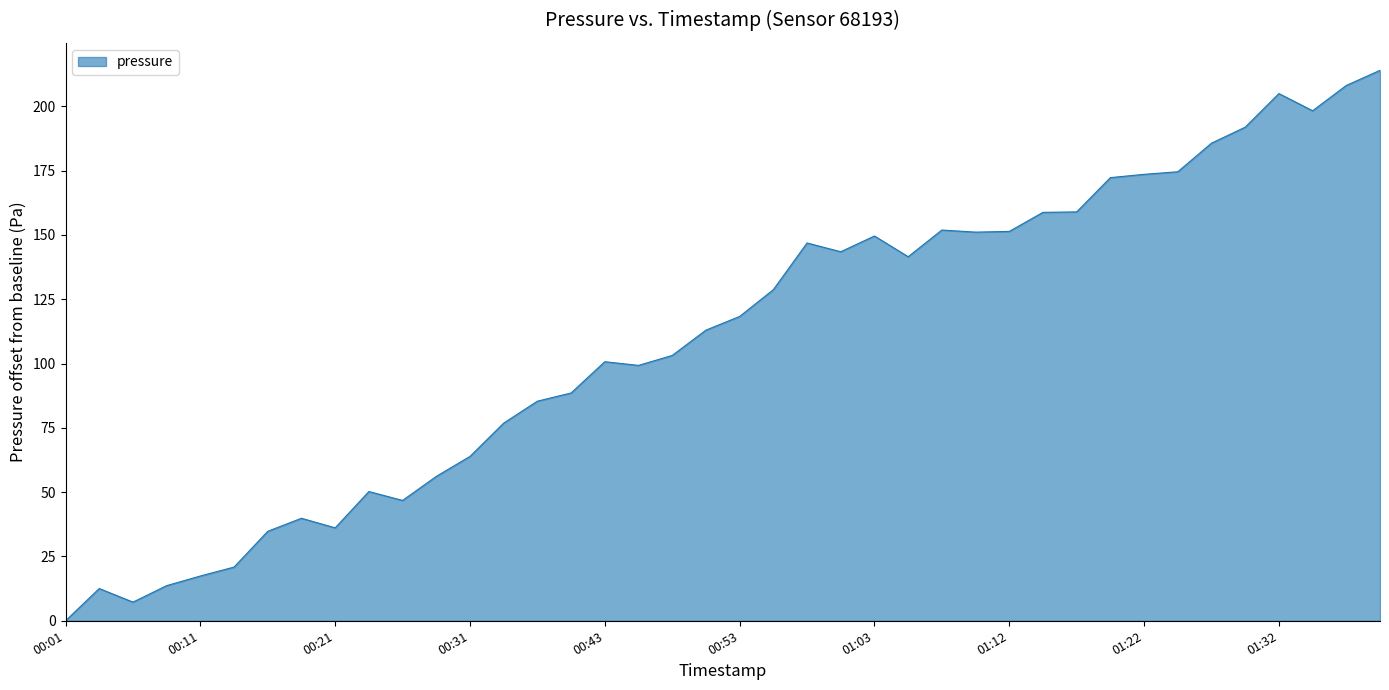

How many values exceed 118?

20